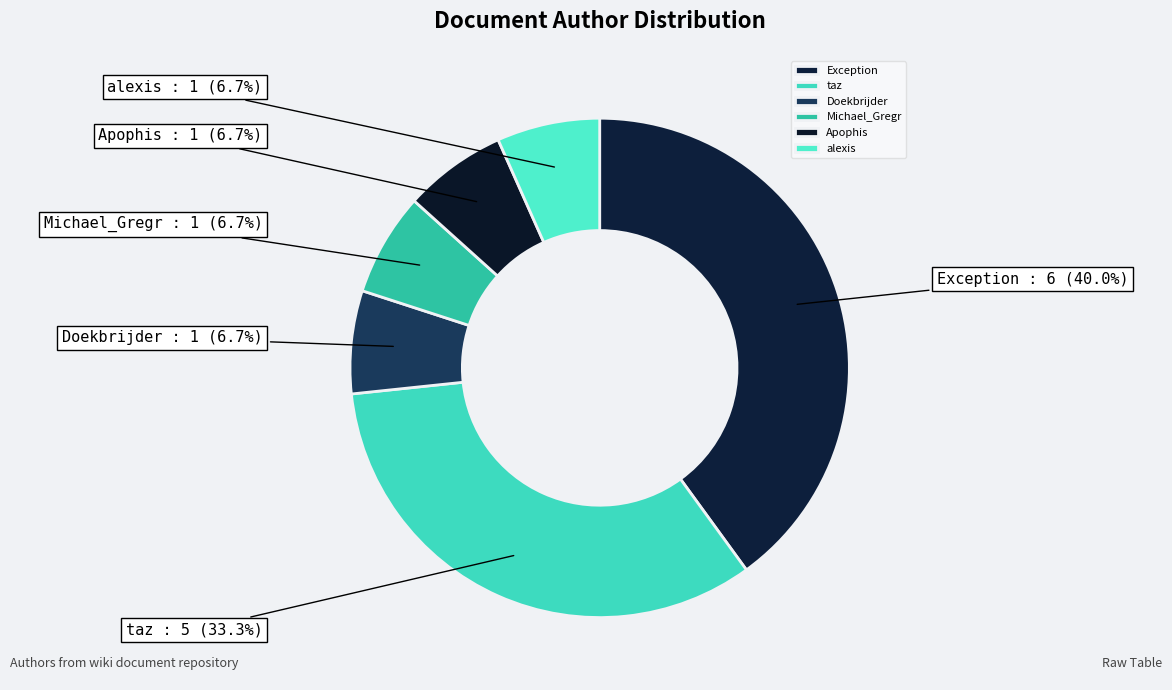

Between Exception and Apophis, which is larger?

Exception